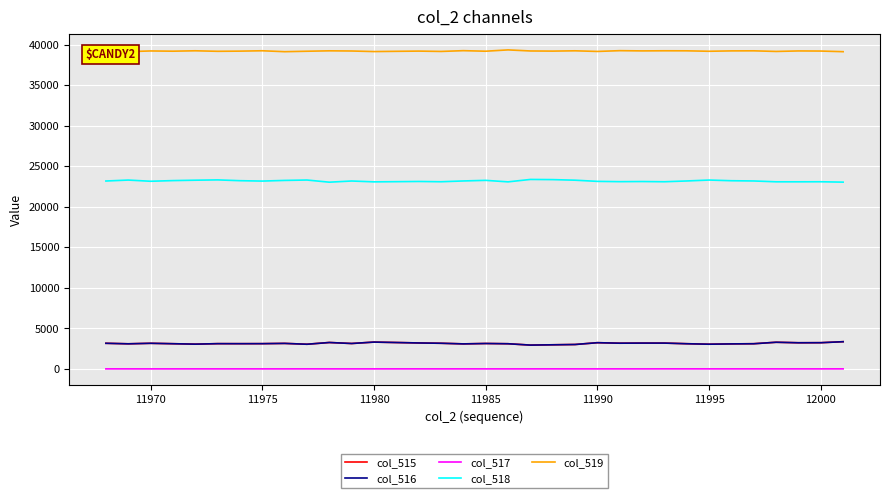

What is the maximum value for col_515?

3357